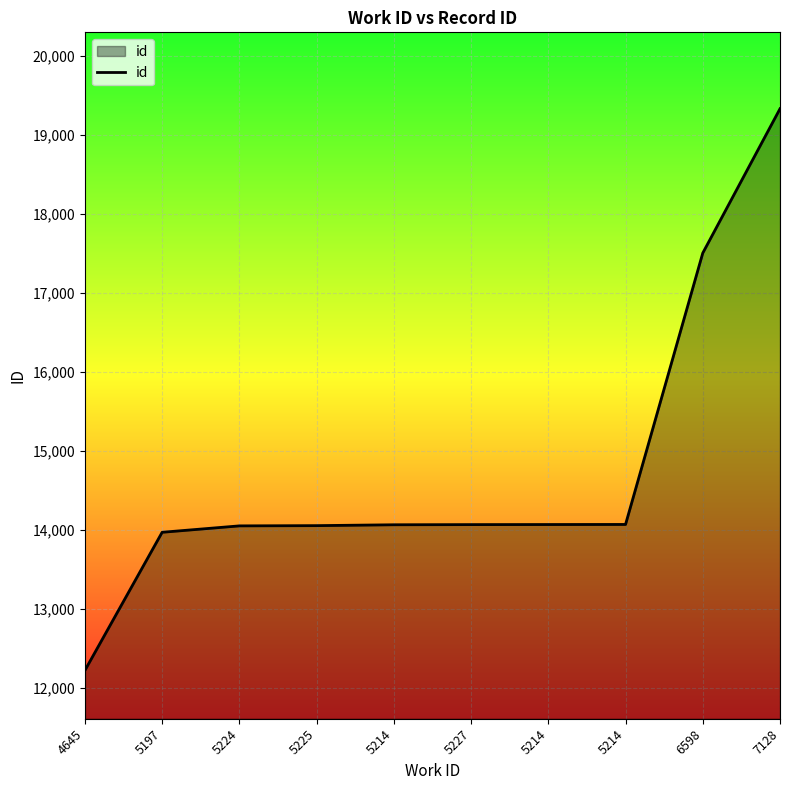

Does the chart have visible grid lines?

Yes